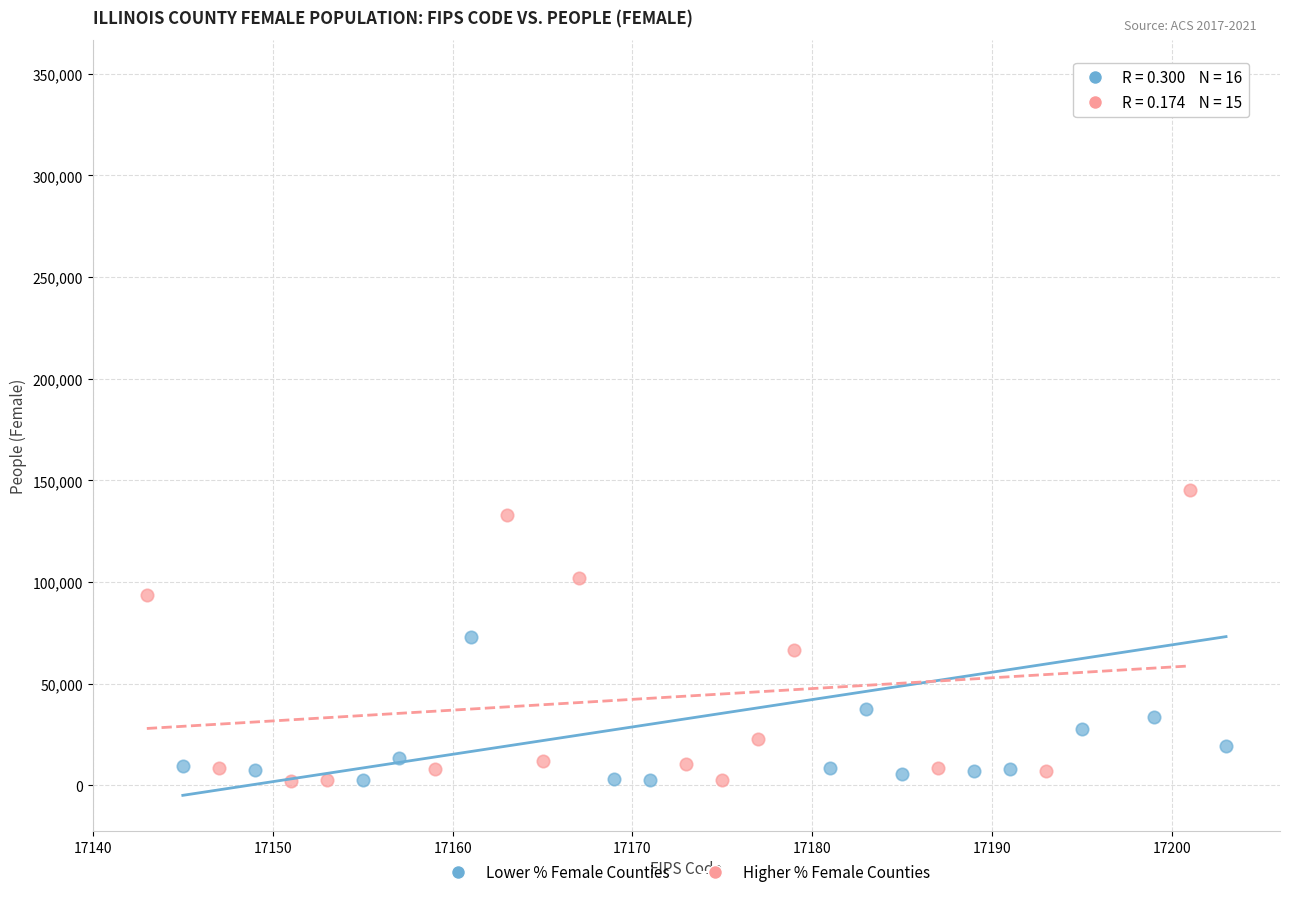

Which series contains the highest Y value?

Lower % Female Counties